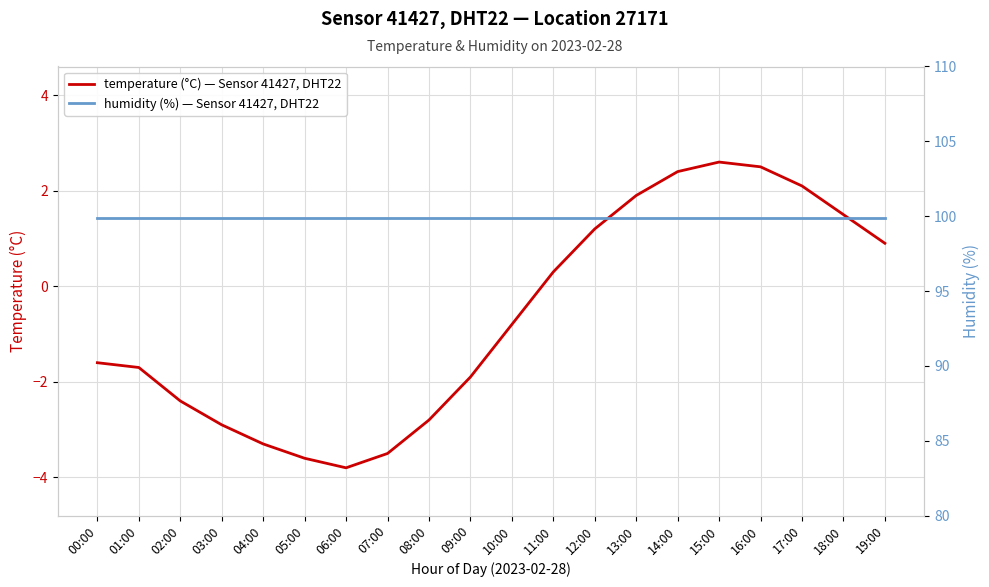

Reading right to left, transcribe all the data shown in this chart.

temperature (°C) — Sensor 41427, DHT22: 0.9	1.5	2.1	2.5	2.6	2.4	1.9	1.2	0.3	-0.8	-1.9	-2.8	-3.5	-3.8	-3.6	-3.3	-2.9	-2.4	-1.7	-1.6
humidity (%) — Sensor 41427, DHT22: 99.9	99.9	99.9	99.9	99.9	99.9	99.9	99.9	99.9	99.9	99.9	99.9	99.9	99.9	99.9	99.9	99.9	99.9	99.9	99.9